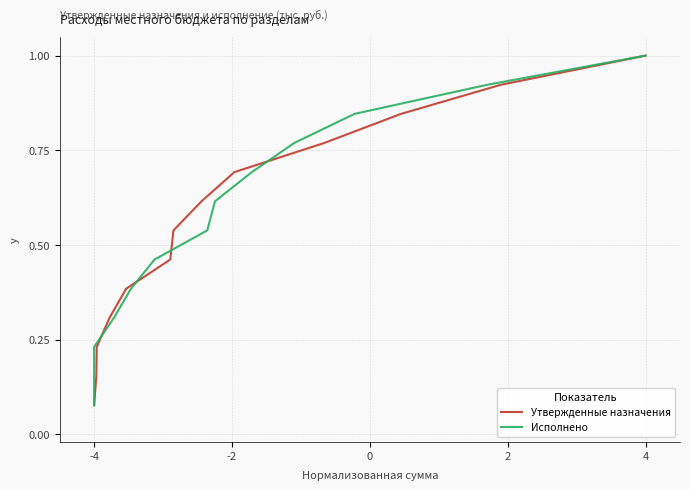

Where is Утвержденные назначения nearest to the value 0?

-4